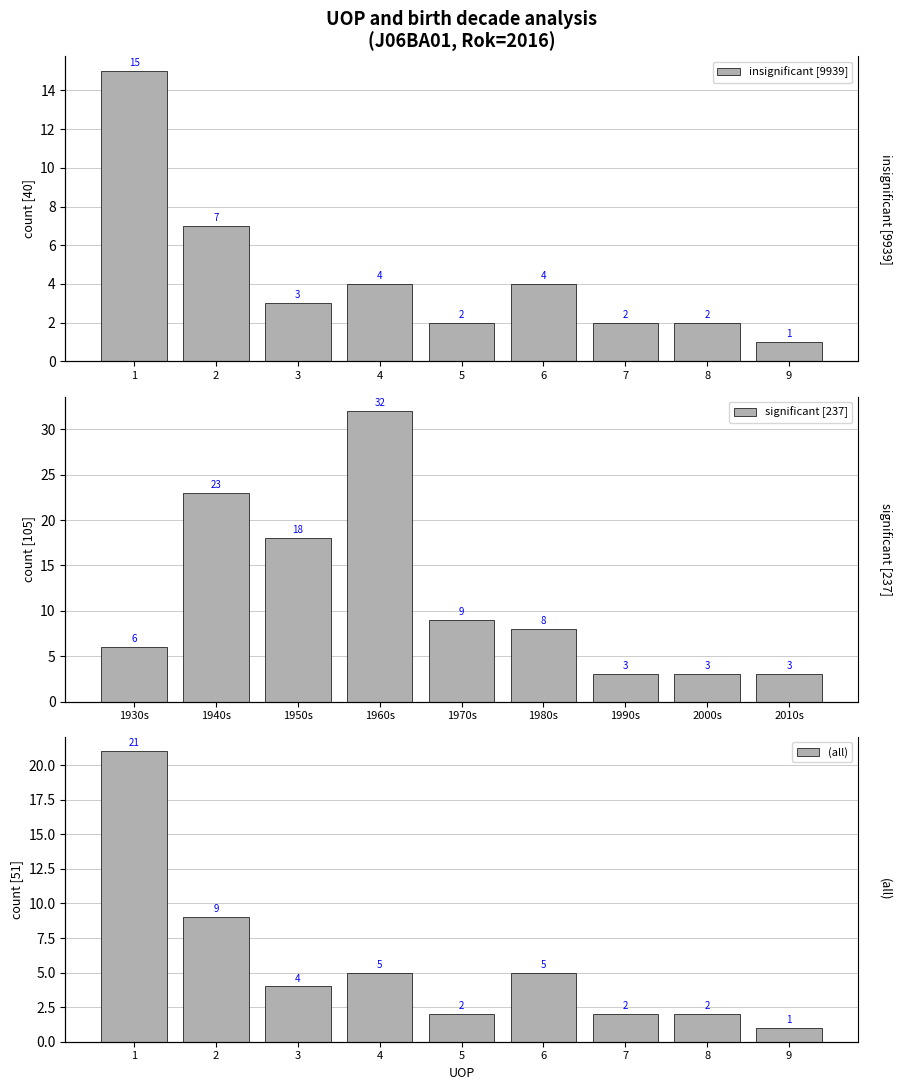

What is the average value of the insignificant [9939] series?

4